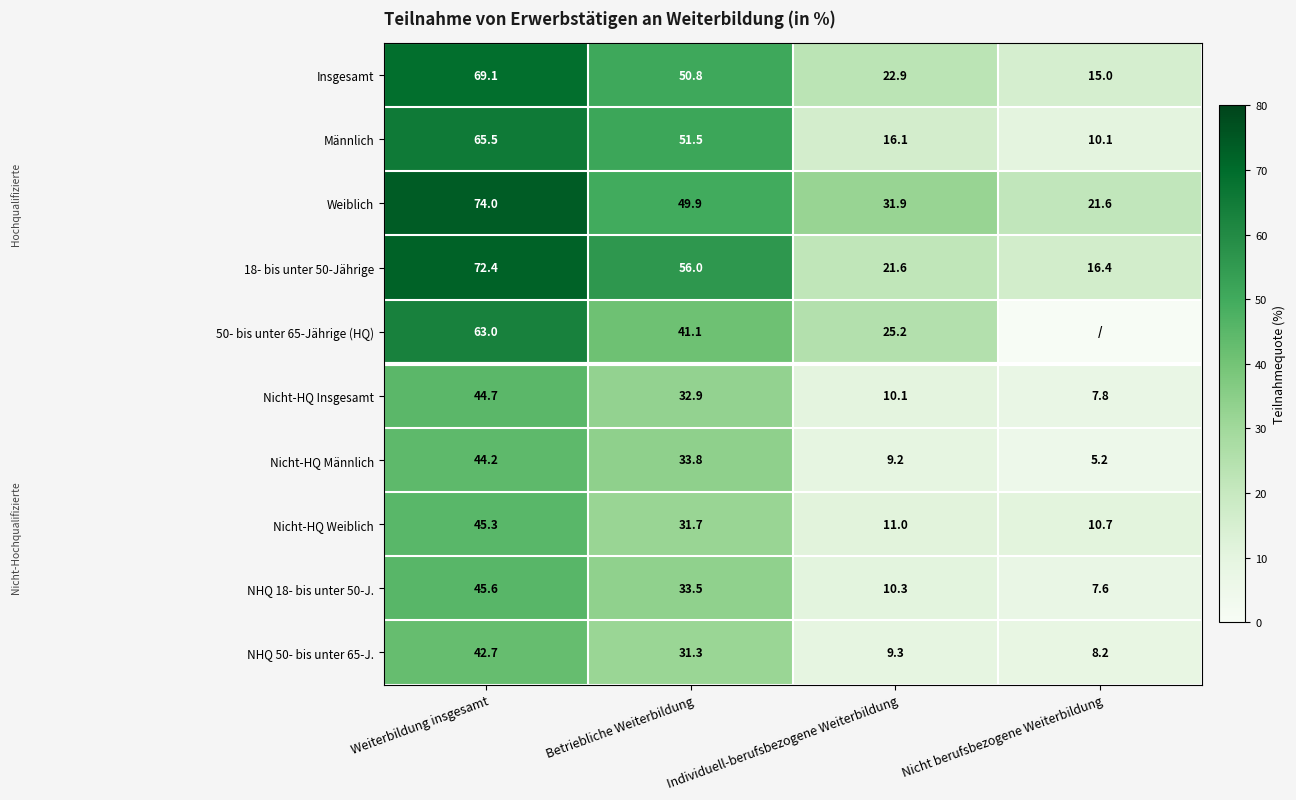

What is the difference between the maximum and second lowest values in the Nicht-HQ Insgesamt series?

34.6